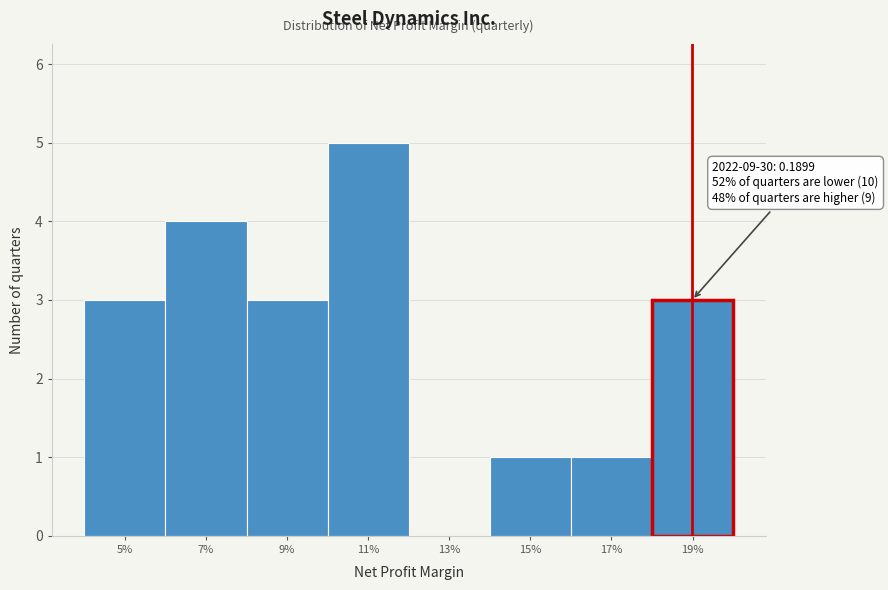

Reading left to right, extract all data points from this chart.

5%=3	7%=4	9%=3	11%=5	13%=0	15%=1	17%=1	19%=3